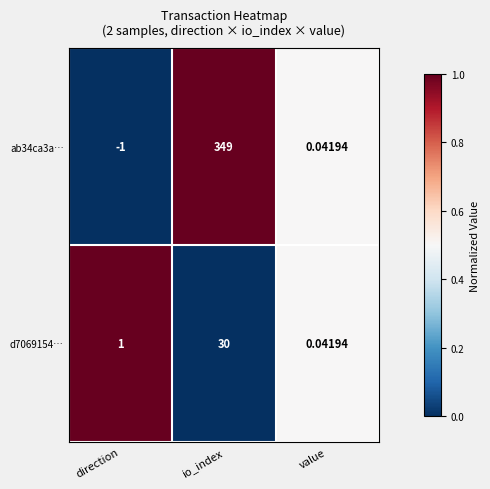

At which label is ab34ca3a… closest to 174?

value